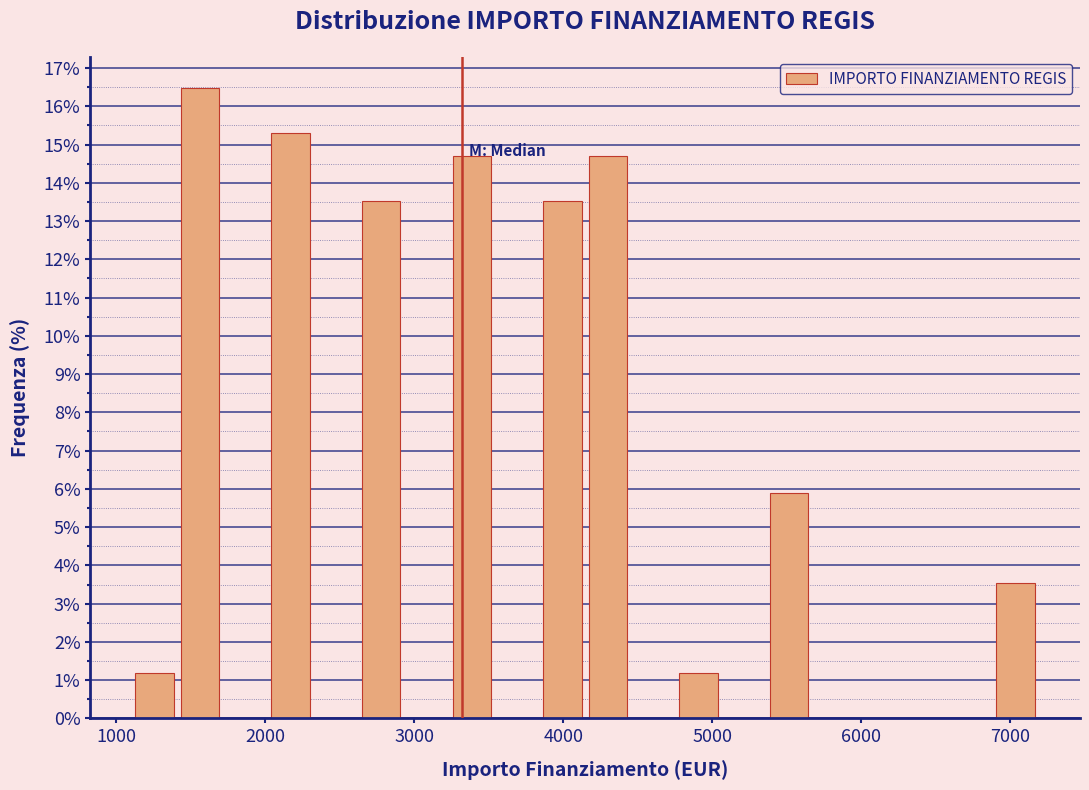

Read against the x-axis, roughly where is the centre of the tallest bar?

1600